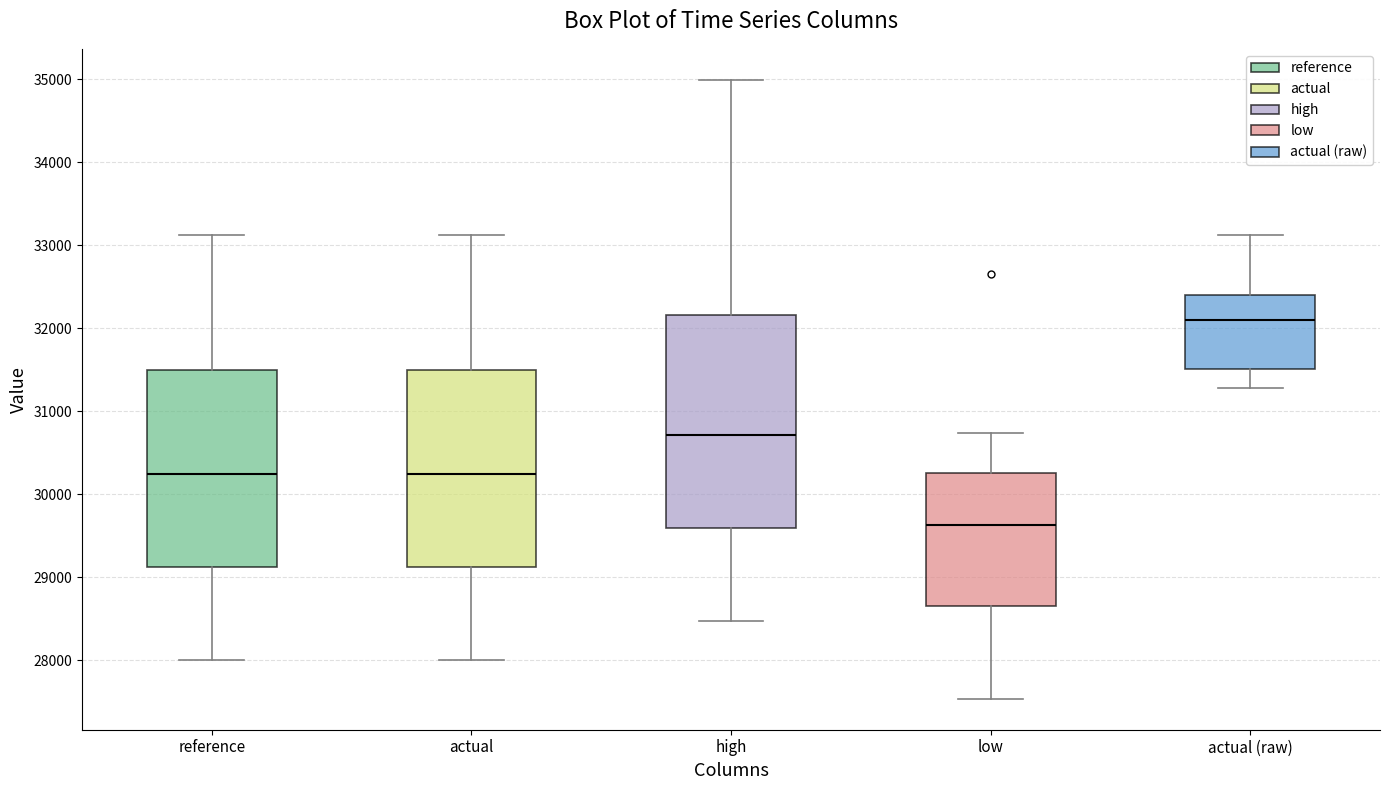

Which box has the highest median line?

actual (raw)